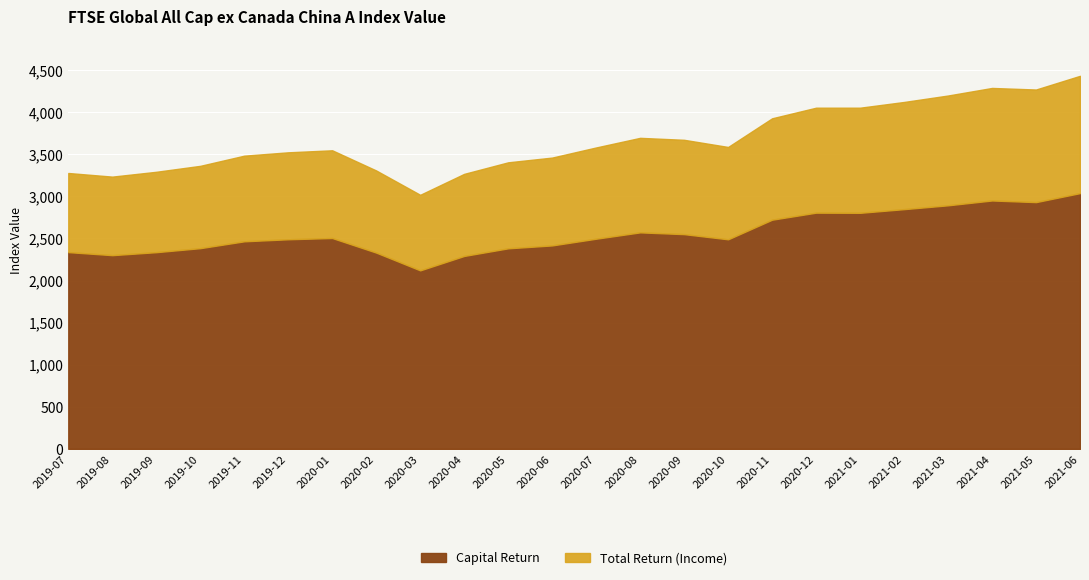

What is the minimum value shown in the chart?

2120.6